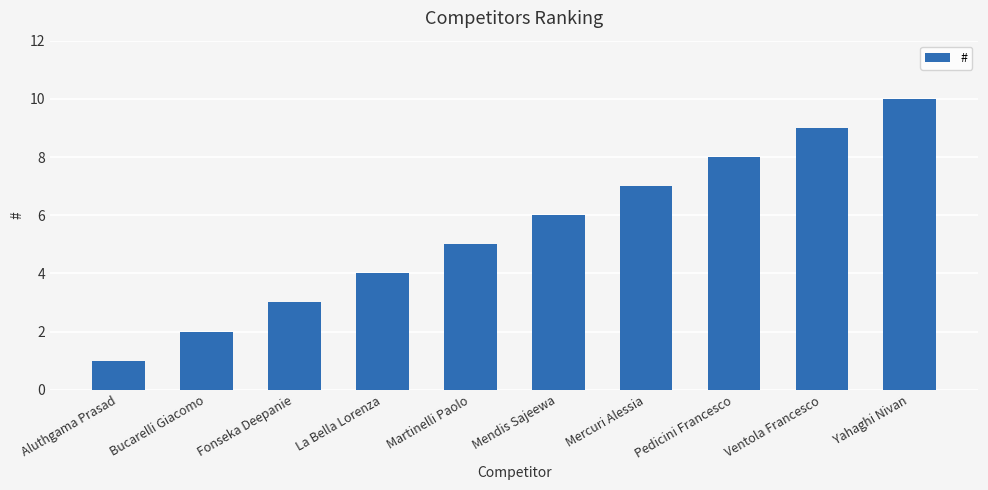

Which label corresponds to the largest value in the chart?

Yahaghi Nivan